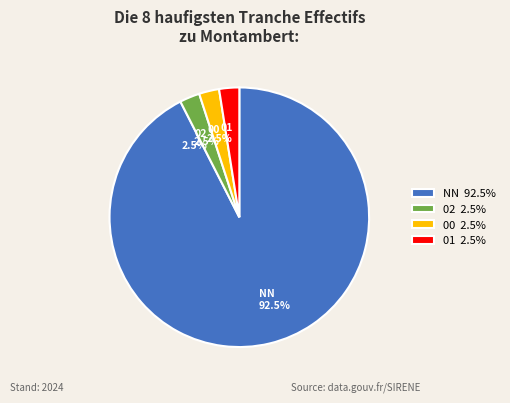

Count the number of slices in the pie.

4